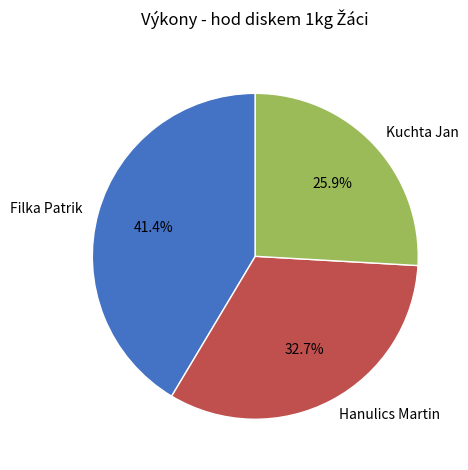

To the nearest percent, what is the average slice percentage?

33%